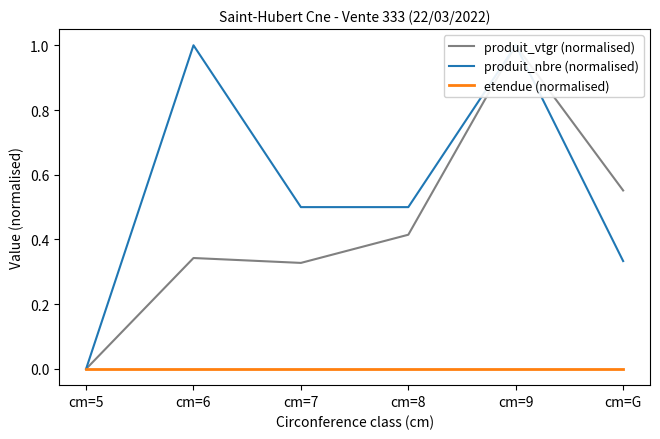

At cm=9, list the series in order from smallest to largest.

etendue (normalised), produit_vtgr (normalised), produit_nbre (normalised)